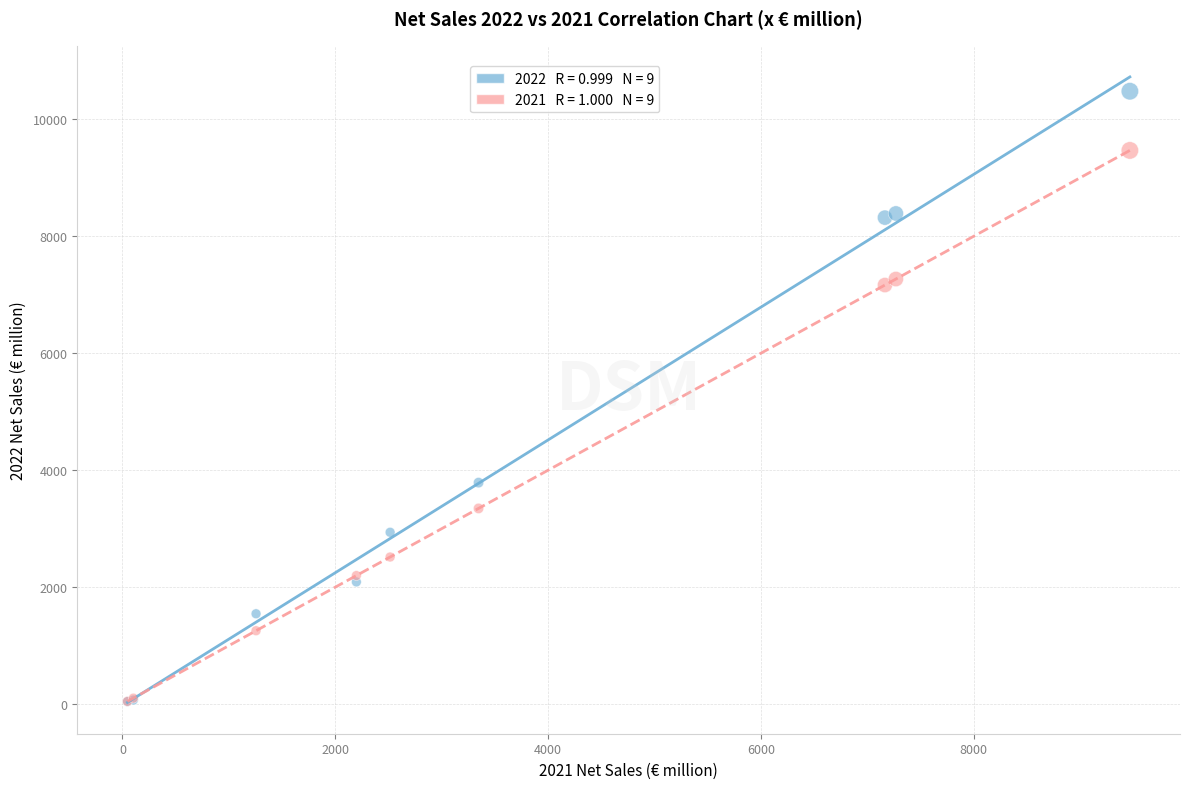

Across all series, what Y value is closest to 5263?

3788